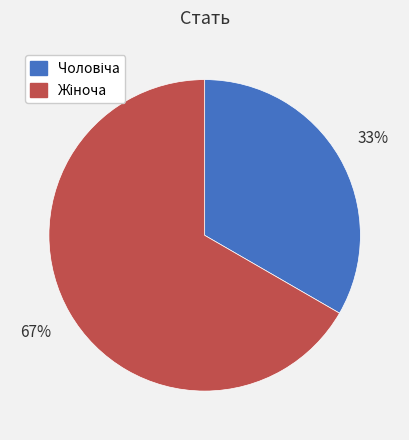

Does any single category account for the majority?

Yes